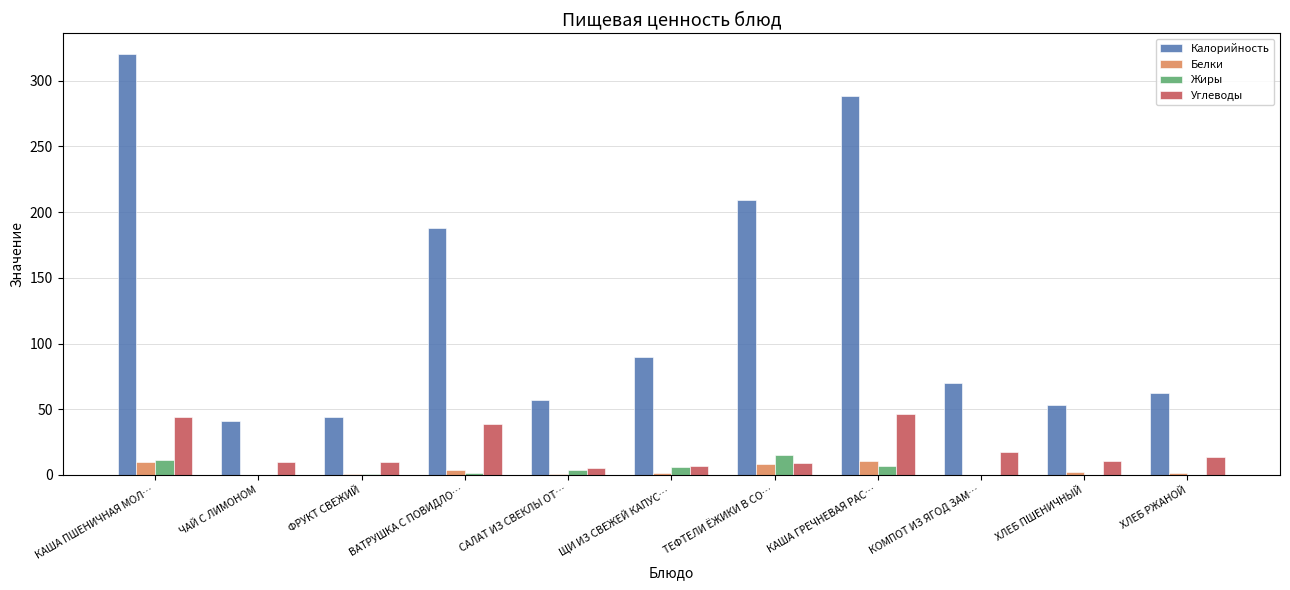

The Калорийность series shows 68.3 at ФРУКТ СВЕЖИЙ. True or false?

False